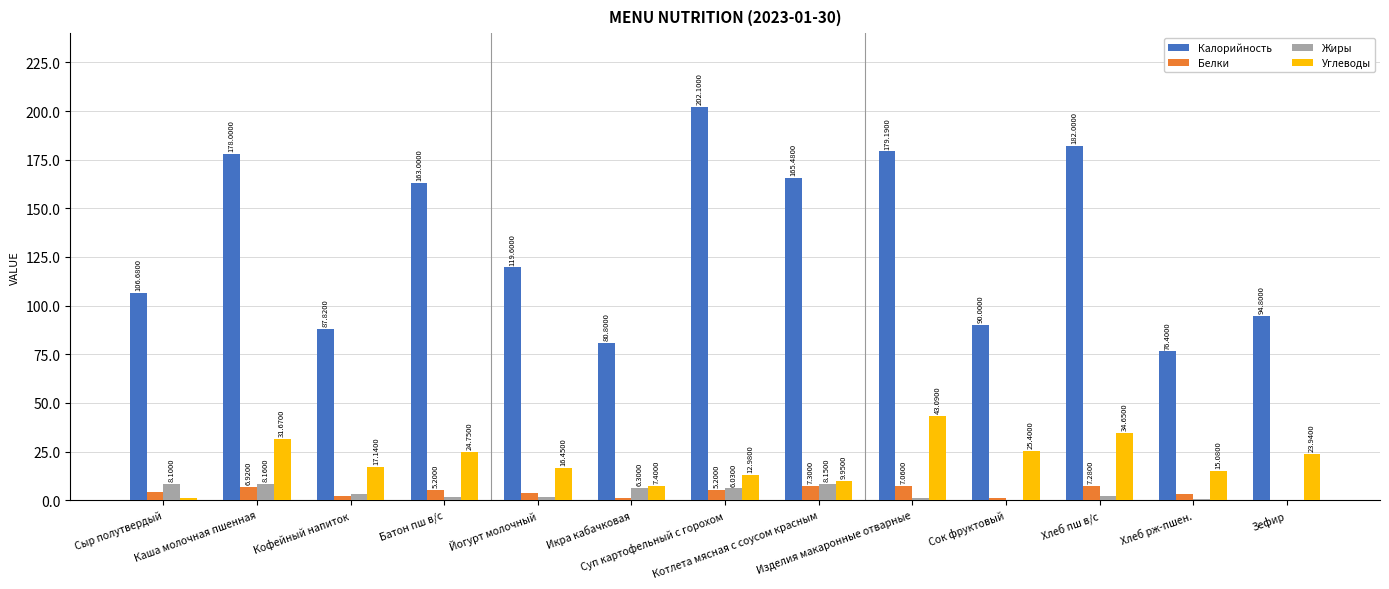

What are all the series names shown in the legend?

Калорийность, Белки, Жиры, Углеводы